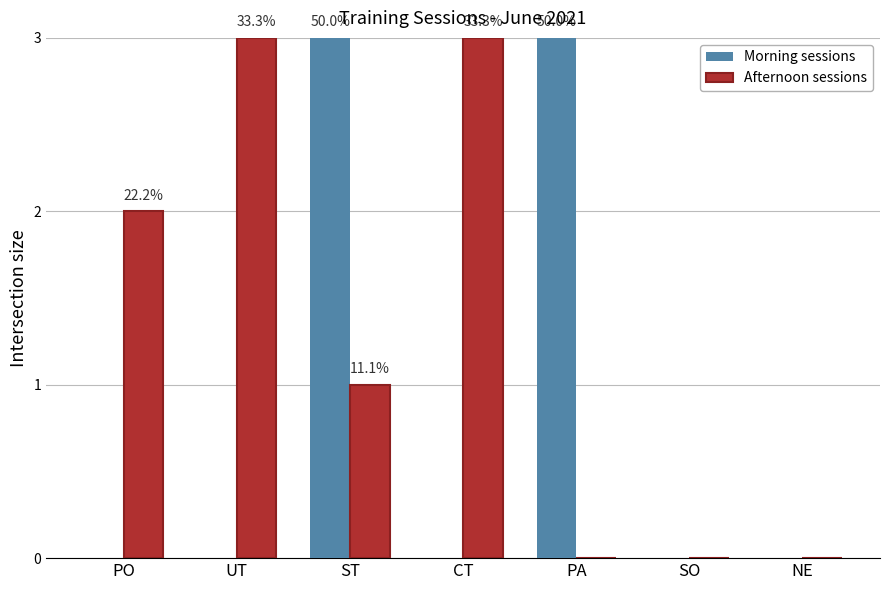

How many distinct data groups are displayed?

2